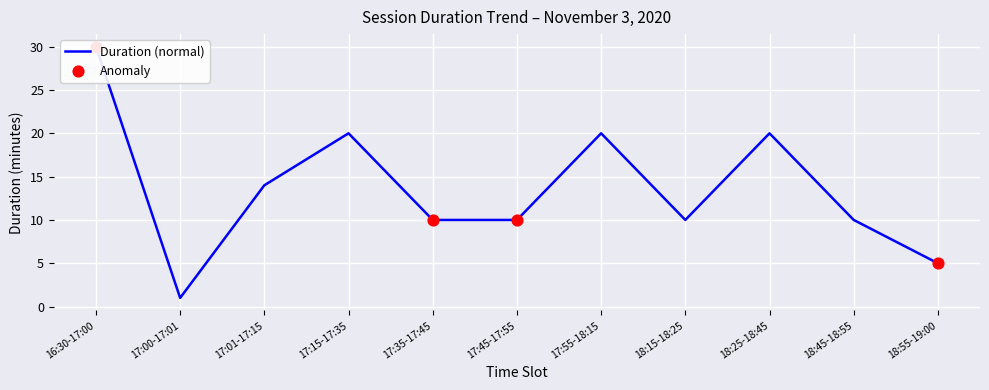

Approximately how many times larger is the value at 17:00-17:01 compared to 17:55-18:15?

0.1